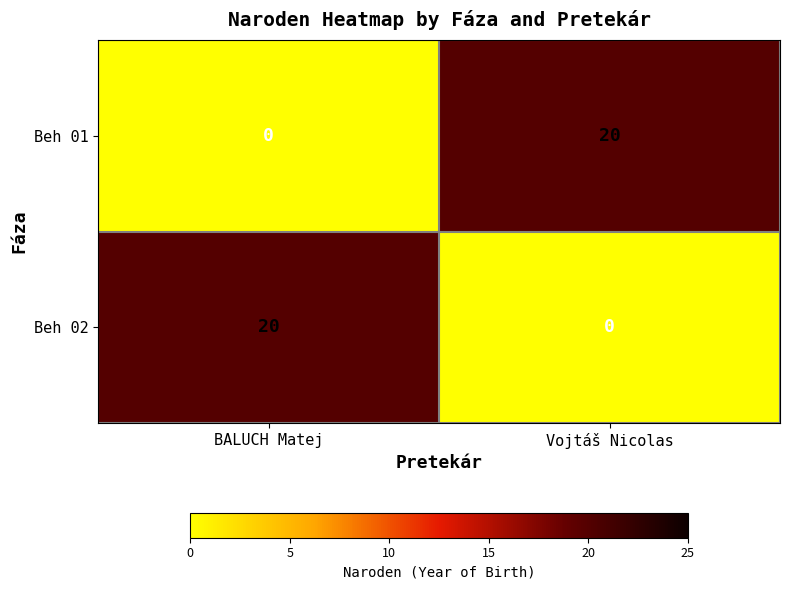

What is the total value across all series at BALUCH Matej?

20